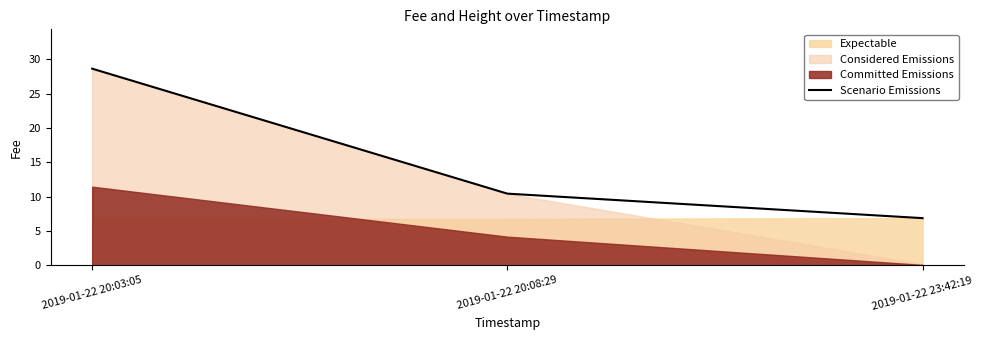

At which label is the value closest to 17?

2019-01-22 20:08:29